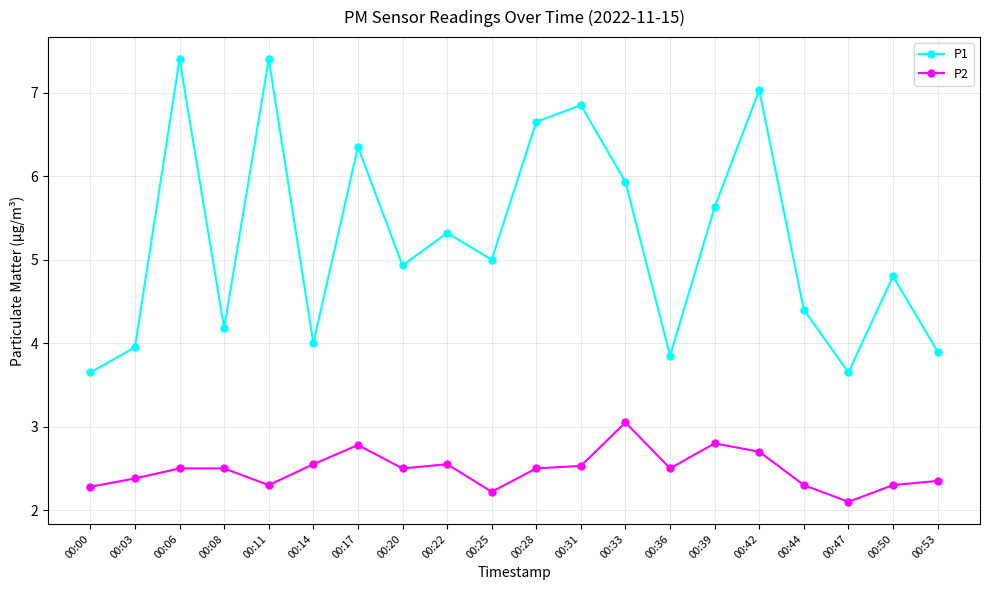

List the series in order of their overall mean, lowest first.

P2, P1